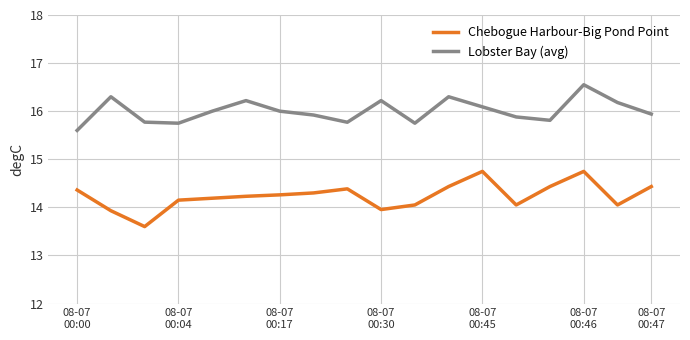

What is the sum of all Lobster Bay (avg) values?

288.1